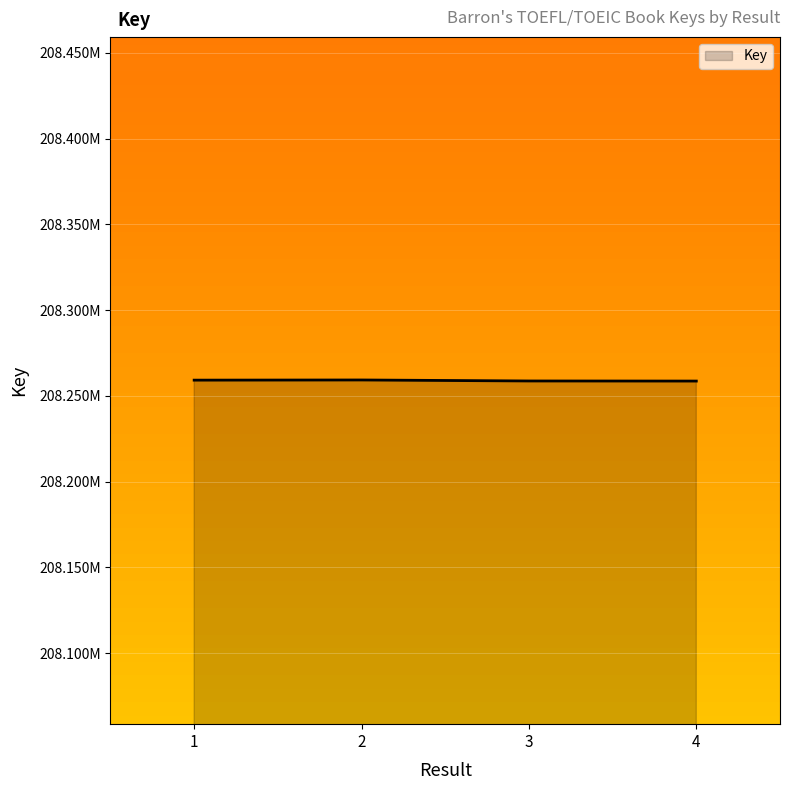

The chart shows a value of 208258682 at 3. True or false?

True